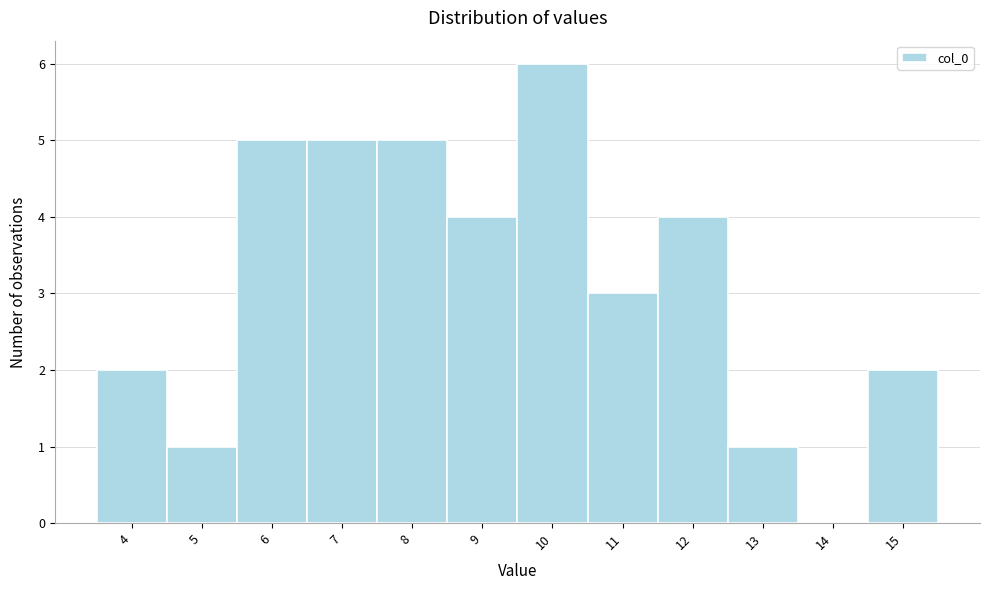

Which range on the x-axis has the tallest bar?

9.5 to 10.5